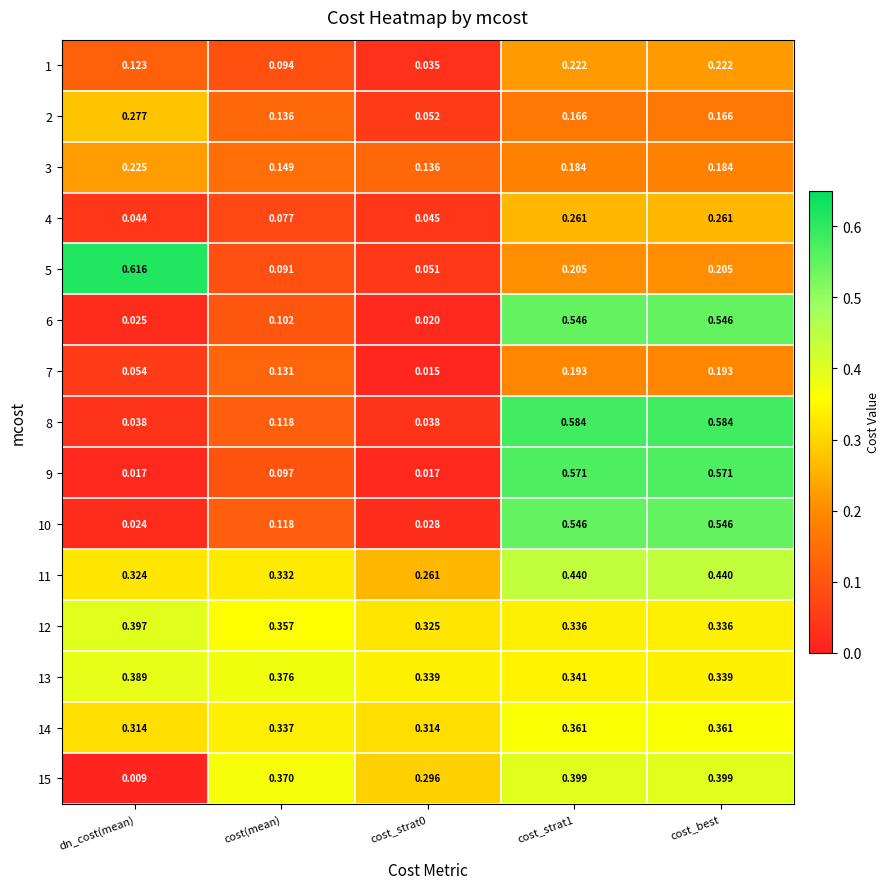

At which category does the chart reach its peak across all series?

dn_cost(mean)